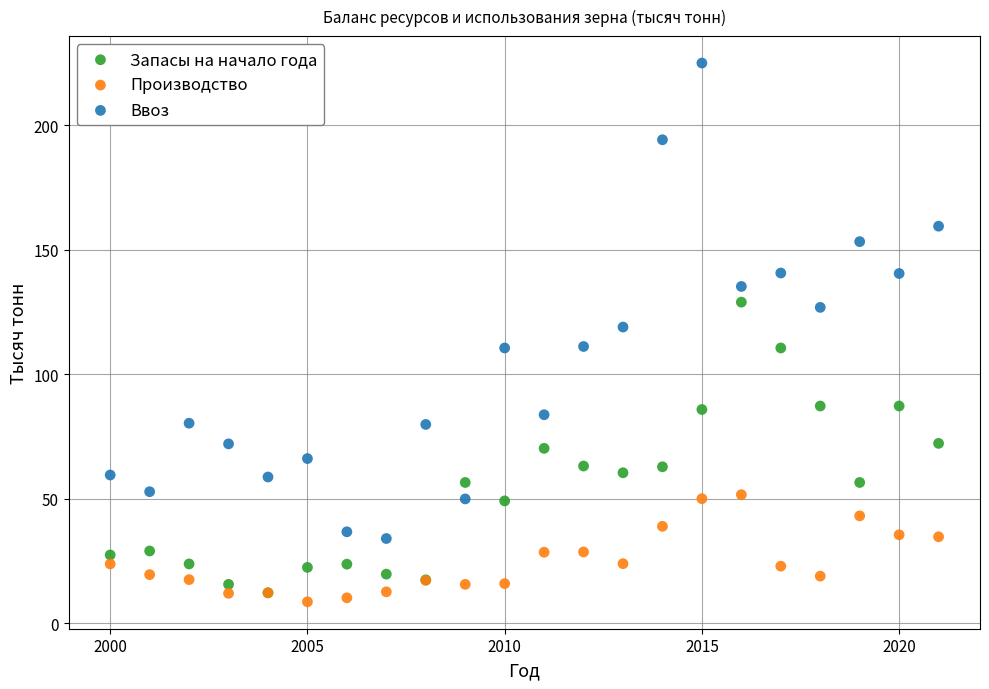

What are all the series names shown in the legend?

Запасы на начало года, Производство, Ввоз